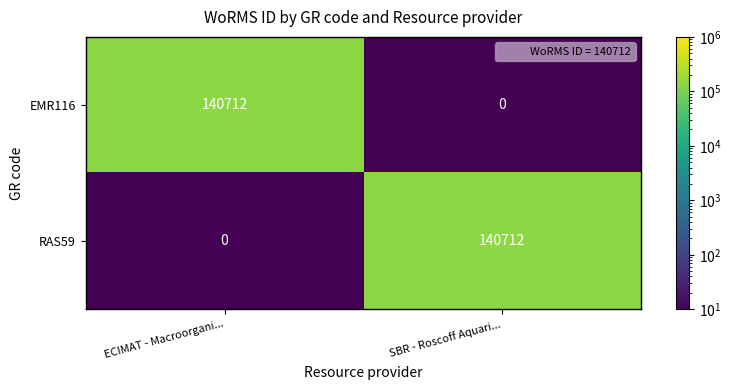

Is the value of EMR116 at ECIMAT - Macroorgani... greater than the value of RAS59 at ECIMAT - Macroorgani...?

Yes